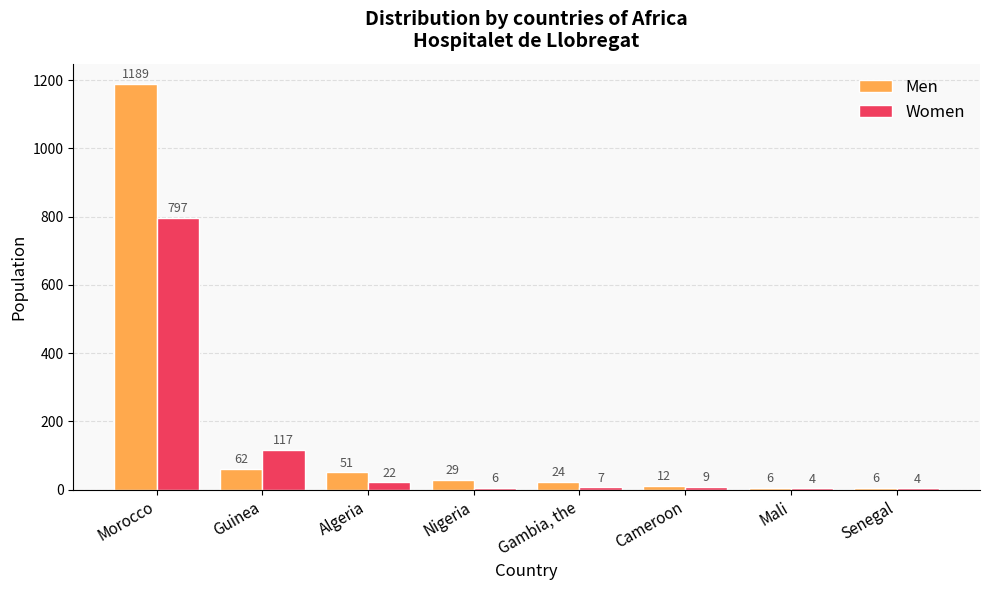

What is the difference between the Men values at Cameroon and Senegal?

6